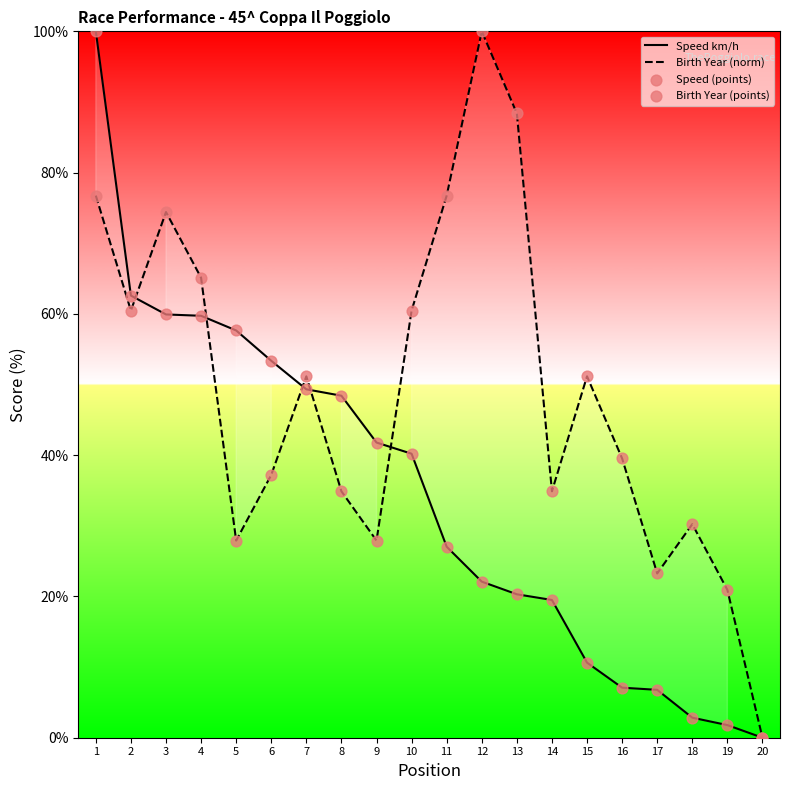

What are all the series names shown in the legend?

Speed km/h, Birth Year (norm), Speed (points), Birth Year (points)